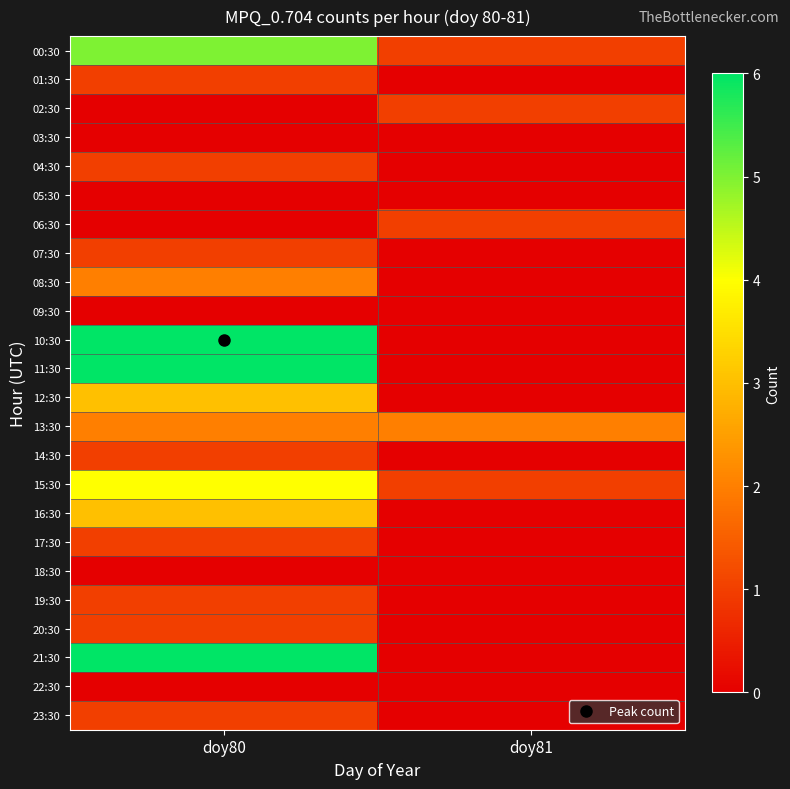

Rank the series at doy81 from highest to lowest value.

13:30, 00:30, 02:30, 06:30, 15:30, 01:30, 03:30, 04:30, 05:30, 07:30, 08:30, 09:30, 10:30, 11:30, 12:30, 14:30, 16:30, 17:30, 18:30, 19:30, 20:30, 21:30, 22:30, 23:30